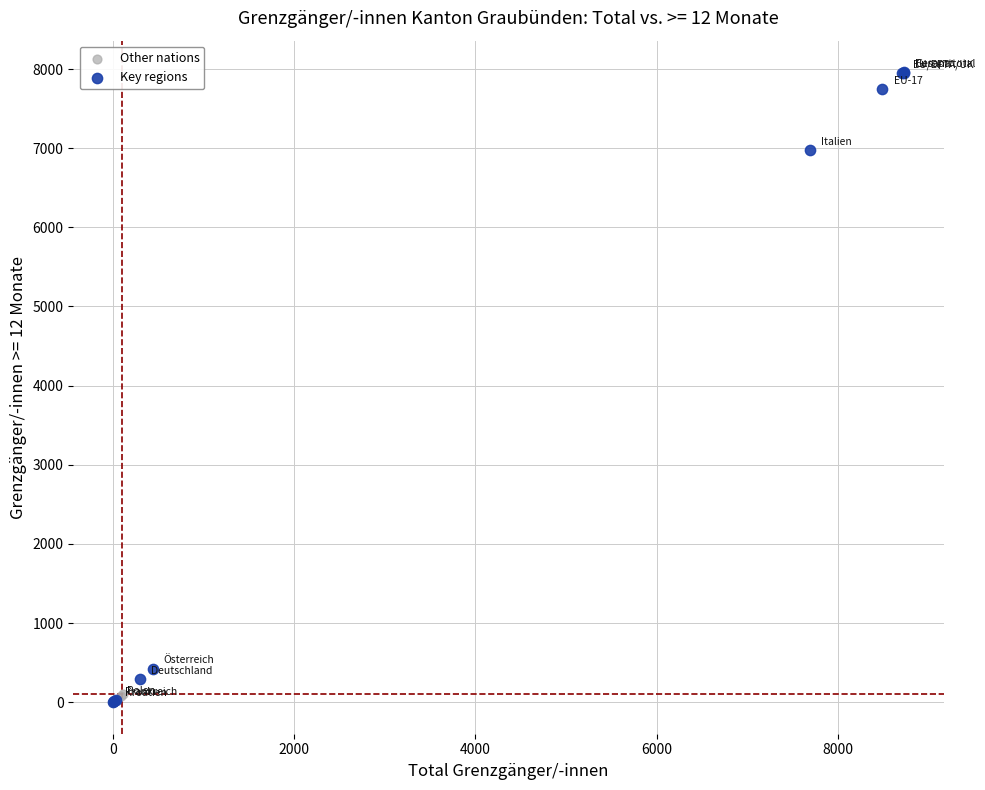

Which series contains the highest Y value?

Key regions